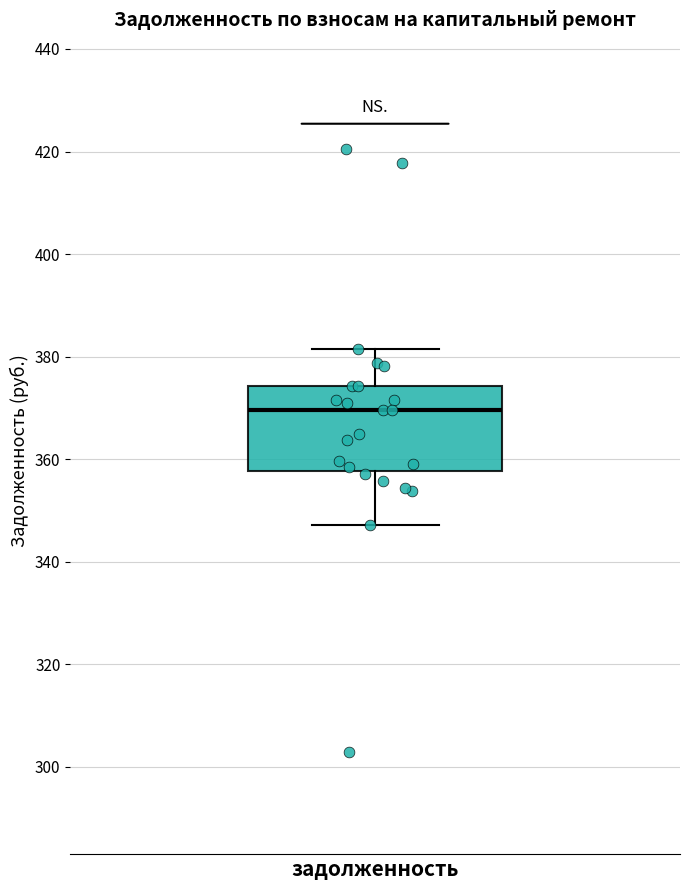

Read this box plot against the y-axis: the position of the median line, the range covered by the box, and the ends of both whiskers. The values are not printed on the chart, so give them approximately, as read against the axis.

median 370, box 358 to 374, whiskers 348 to 382